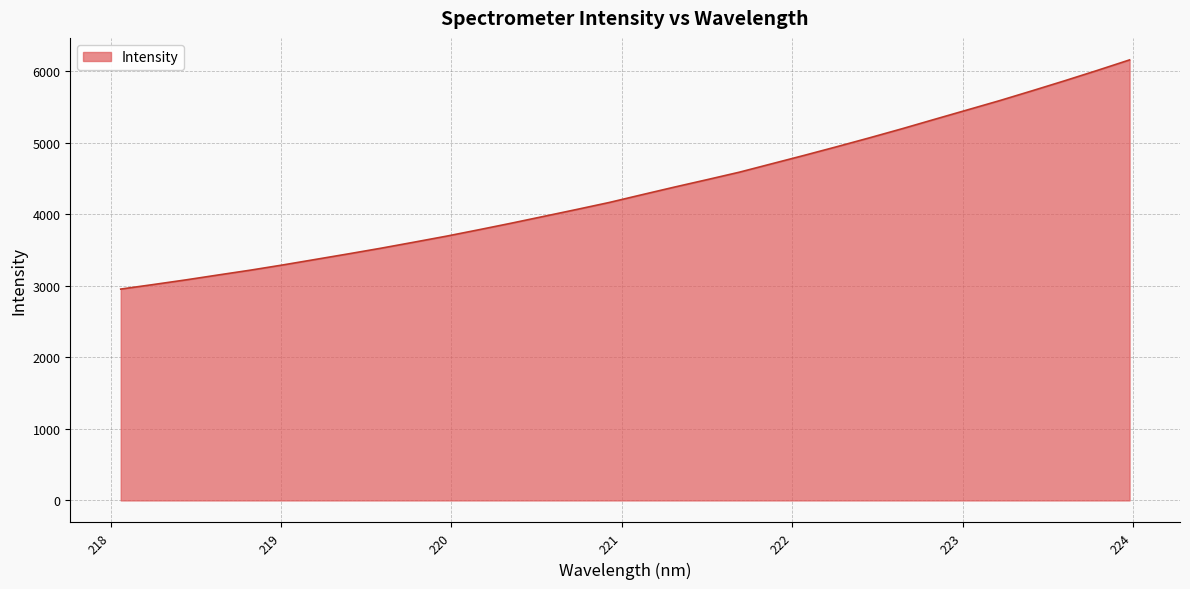

What is the greatest value displayed?

6154.4